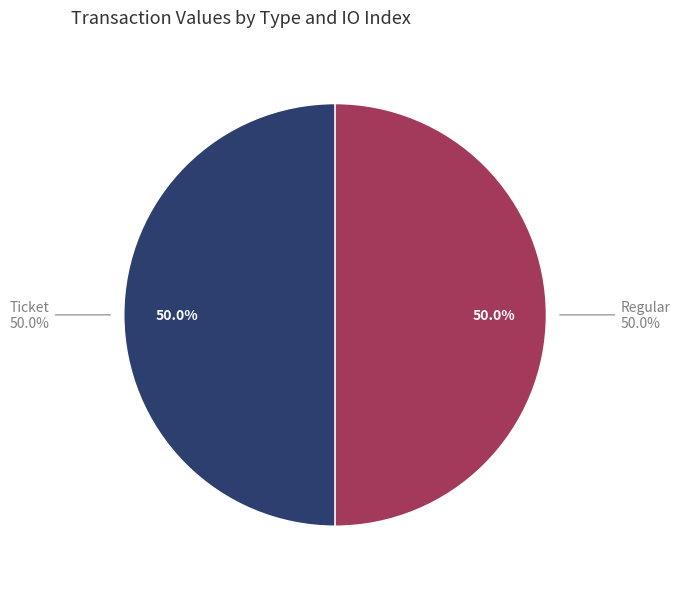

Does any single category account for the majority?

No